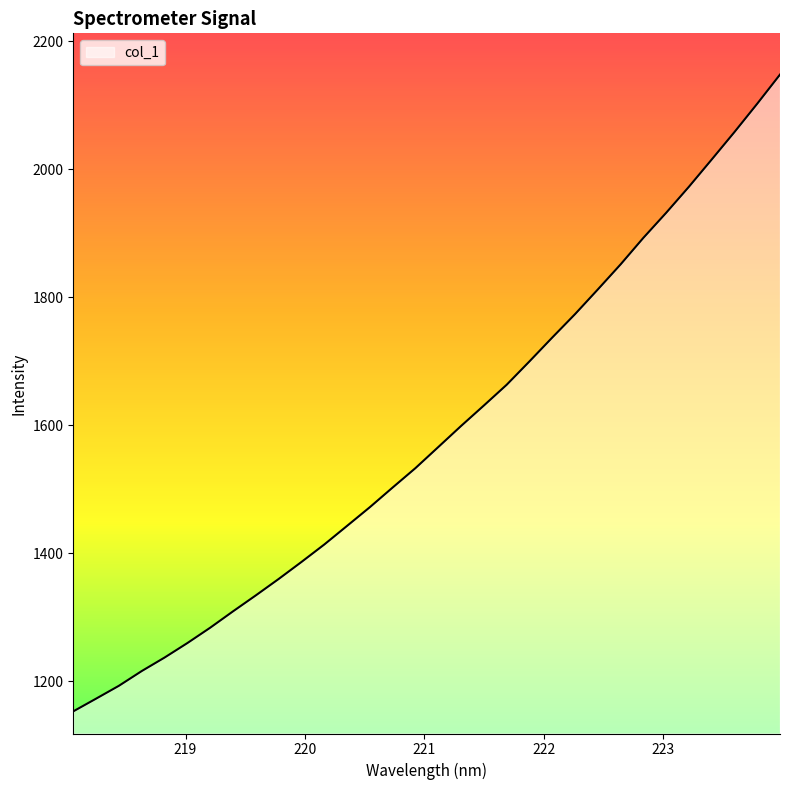

How many values are below 1565?

16